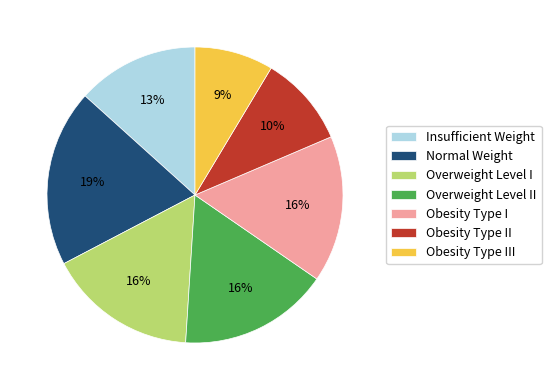

Which has a higher value, Normal Weight or Insufficient Weight?

Normal Weight